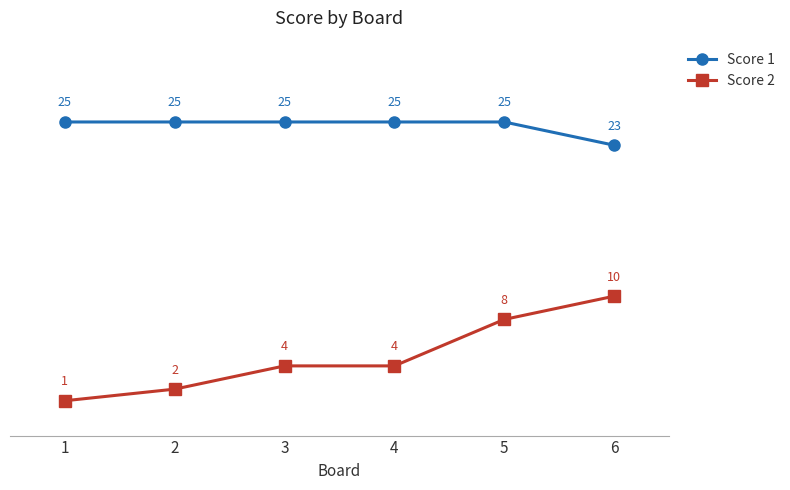

What is the difference between the highest and lowest values at 5?

17